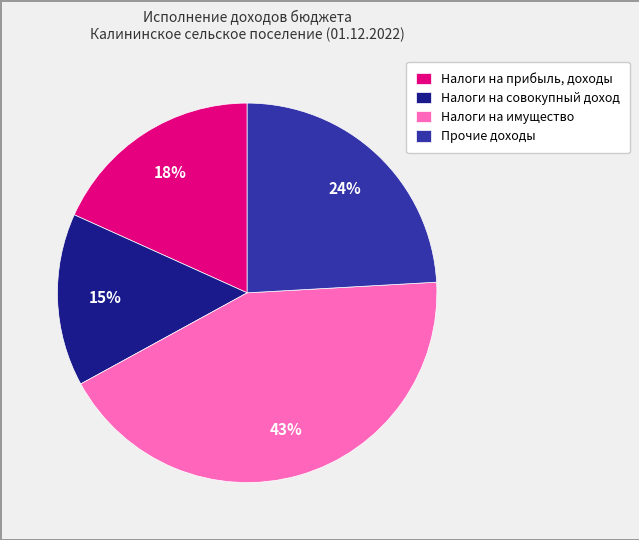

Approximately how many times larger is the value at Налоги на прибыль, доходы compared to Налоги на совокупный доход?

1.2